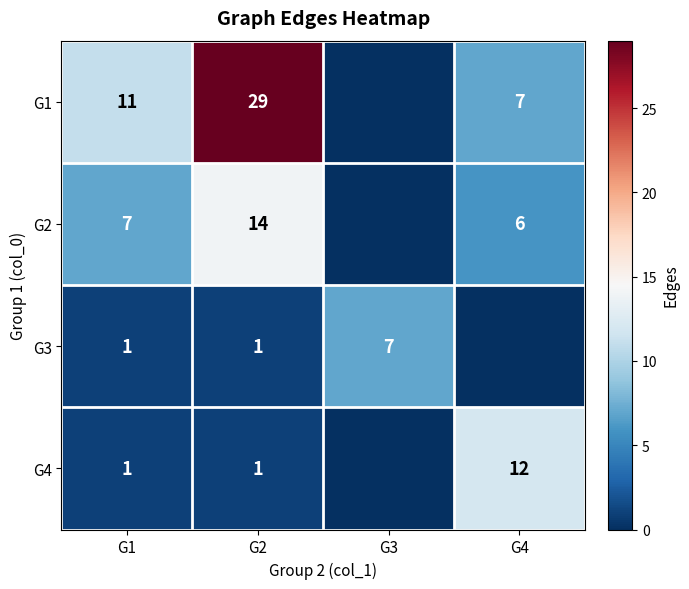

The value of G2 at G4 is 9. True or false?

False